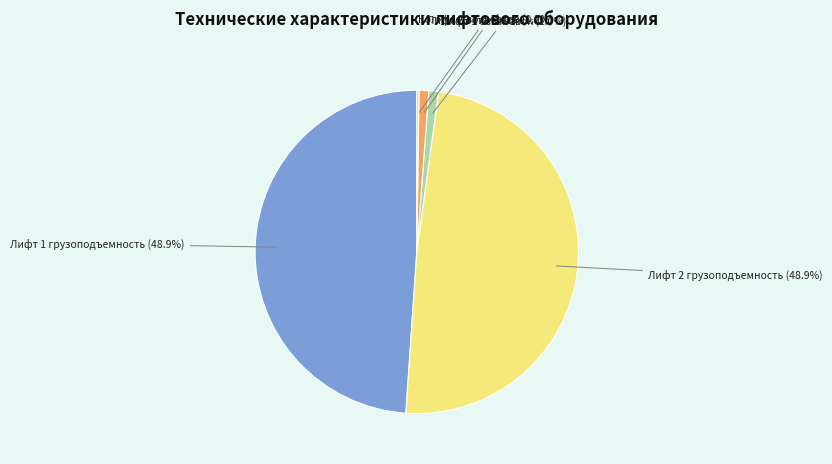

Does any single category account for the majority?

No